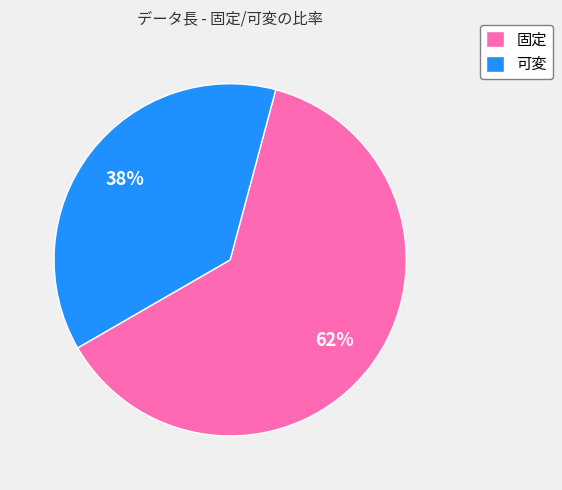

To the nearest percent, what is the average slice percentage?

50%